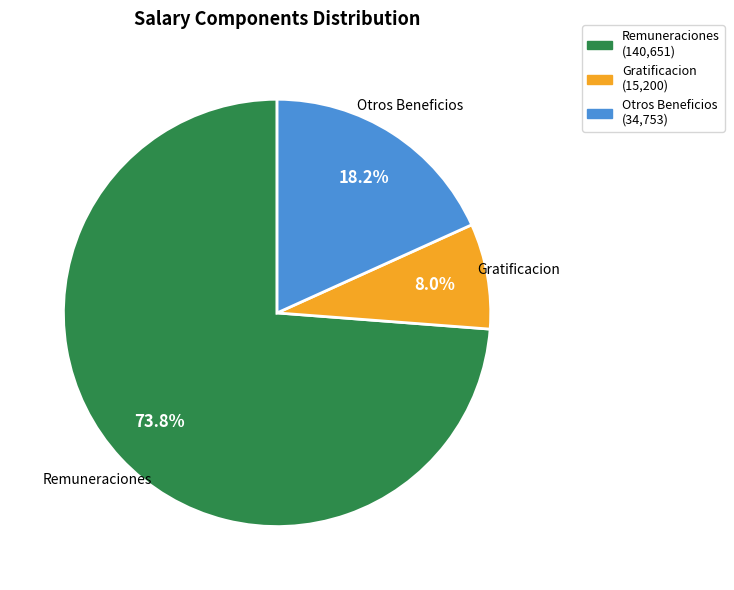

Which category has the smallest portion of the pie?

Gratificacion (15,200)